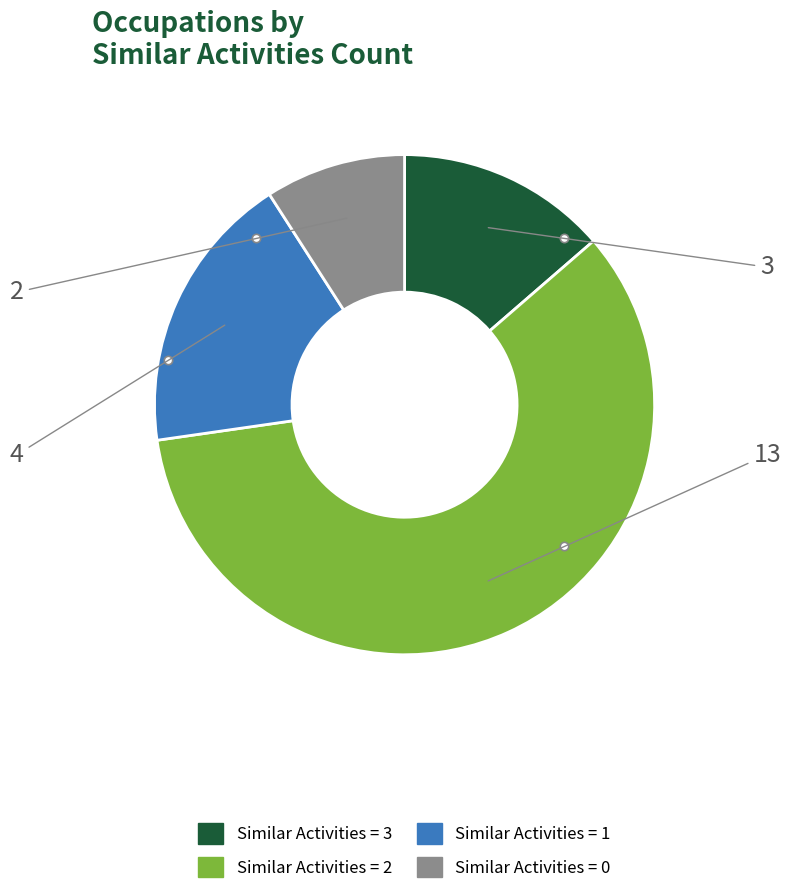

Which slice is the largest?

Similar Activities = 2